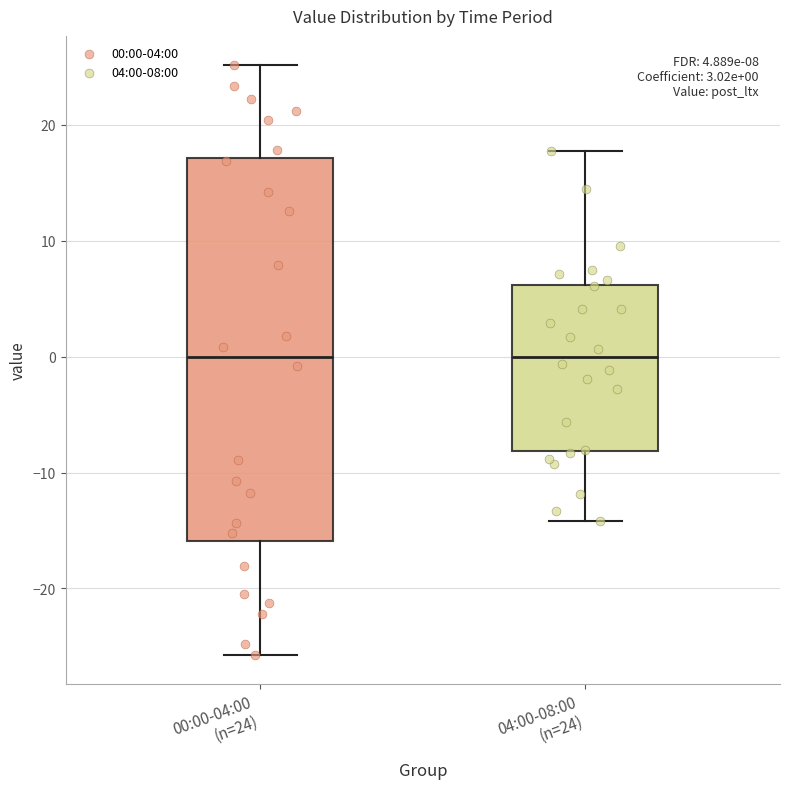

Which box is the tallest, from its lower edge to its upper edge?

00:00-04:00 (n=24)